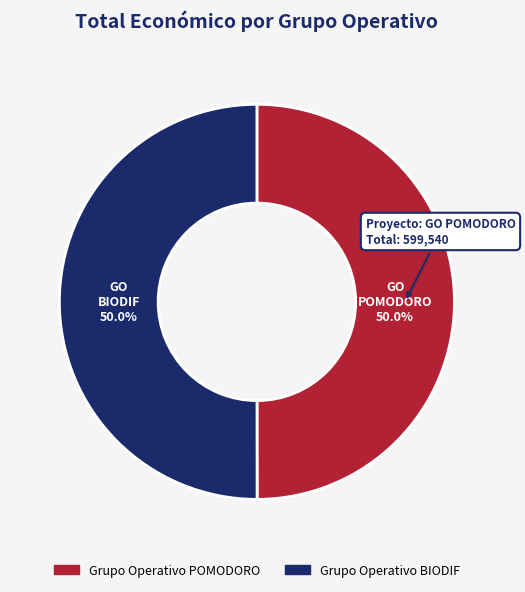

What is the ratio of the value at Grupo Operativo POMODORO to the value at Grupo Operativo BIODIF?

1.0